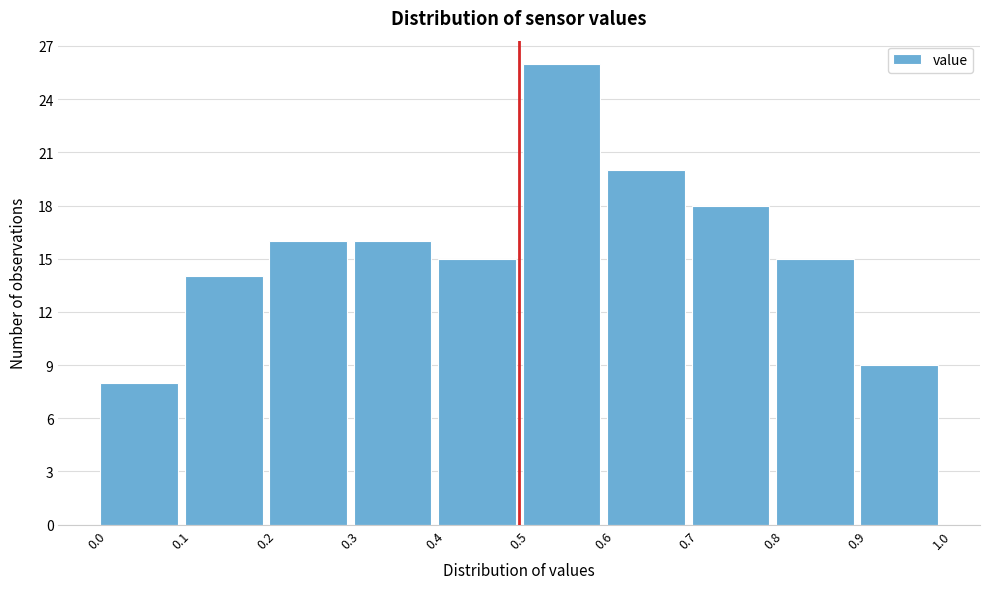

Which range on the x-axis has the tallest bar?

0.5 to 0.6